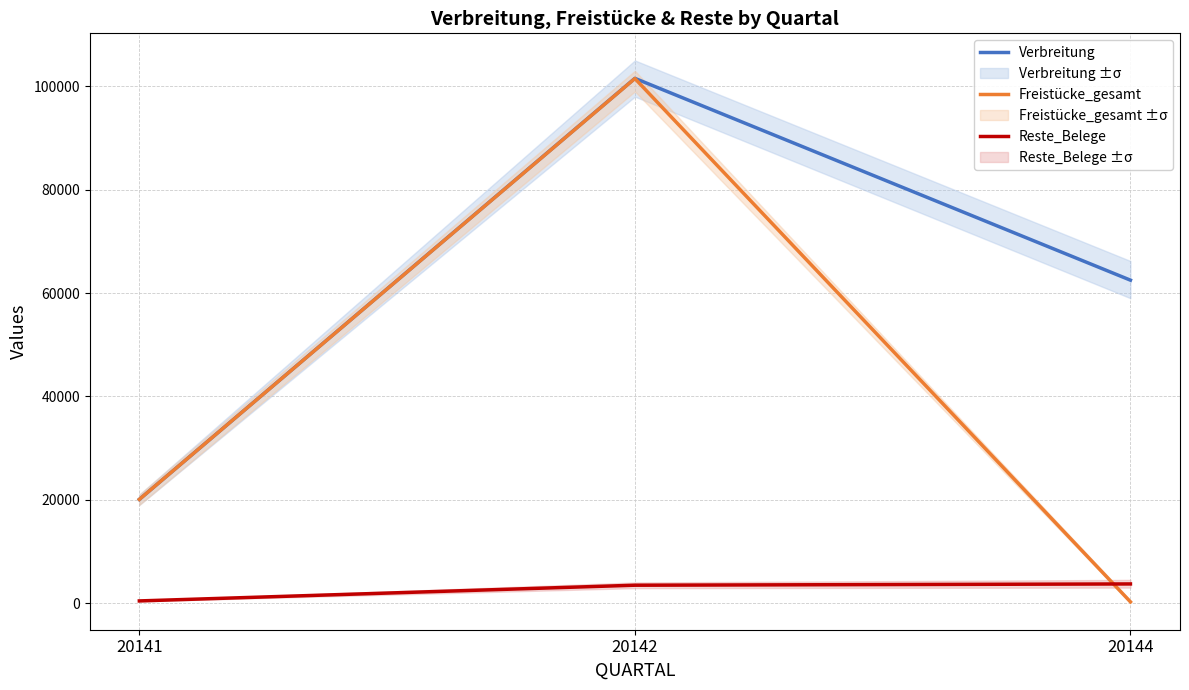

What is the sum of all Verbreitung values?

184094